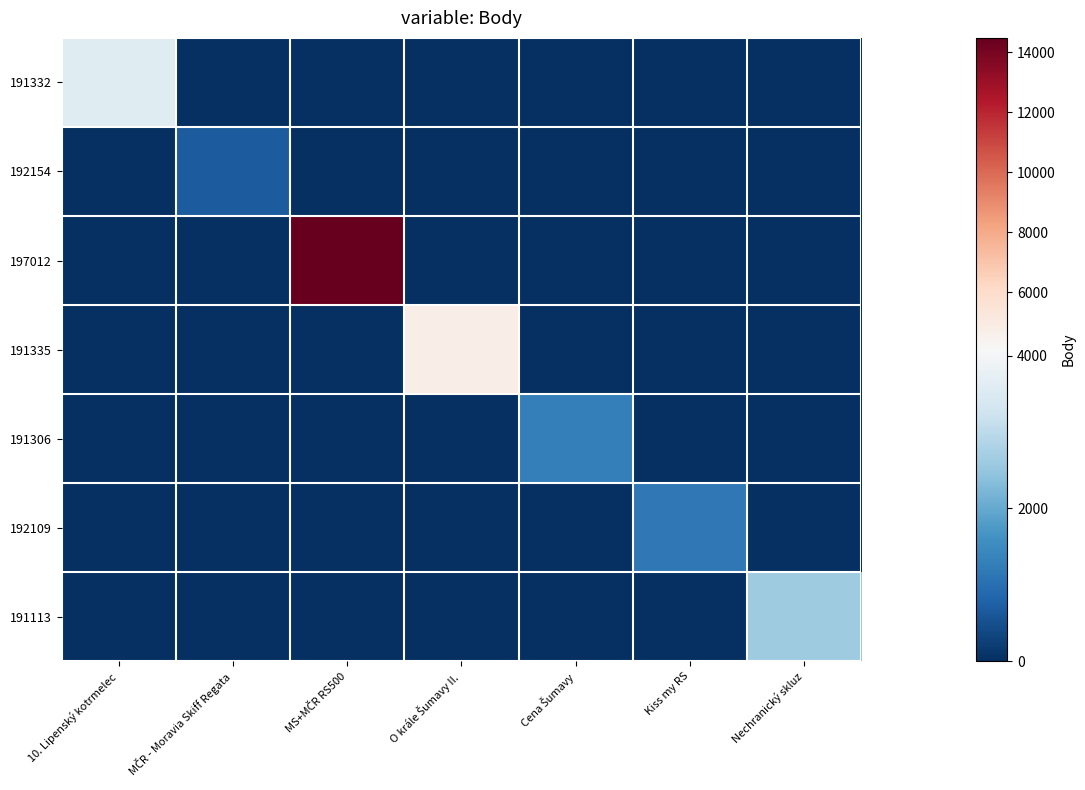

Count the number of categories in the chart.

7